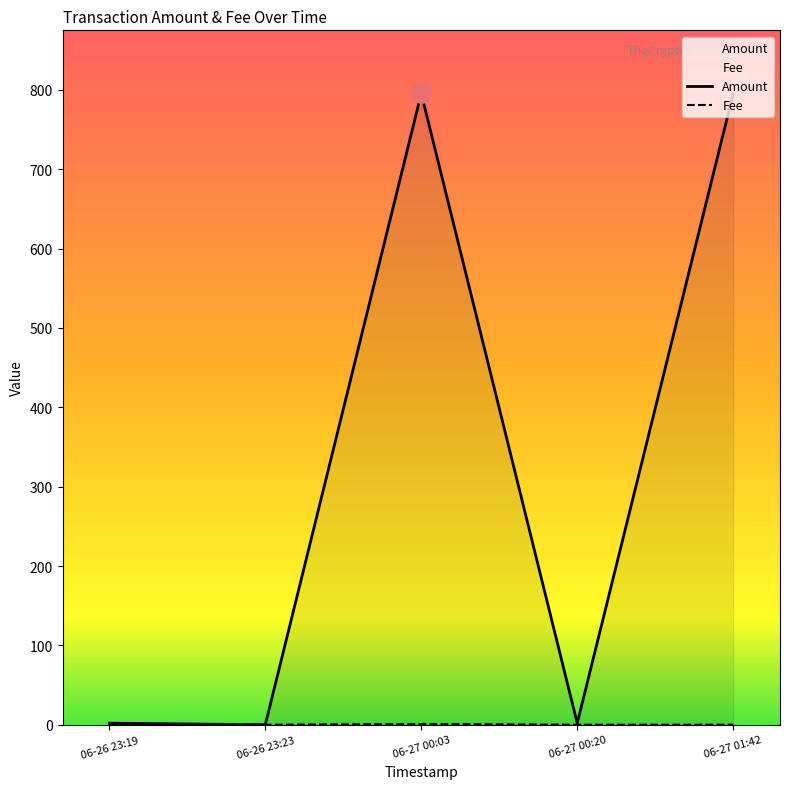

List the series in order of their peak value, highest first.

Amount, Fee